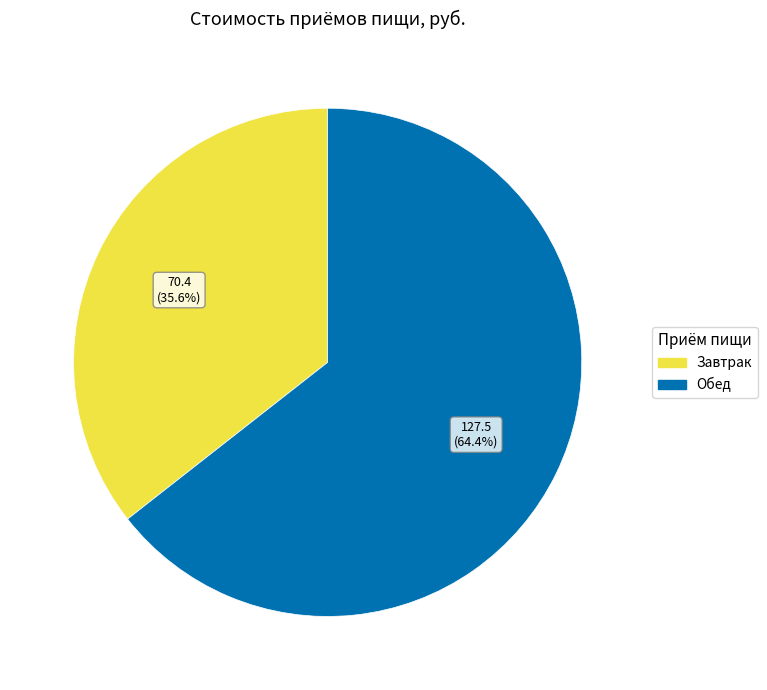

What percentage is the Завтрак slice, to the nearest percent?

36%